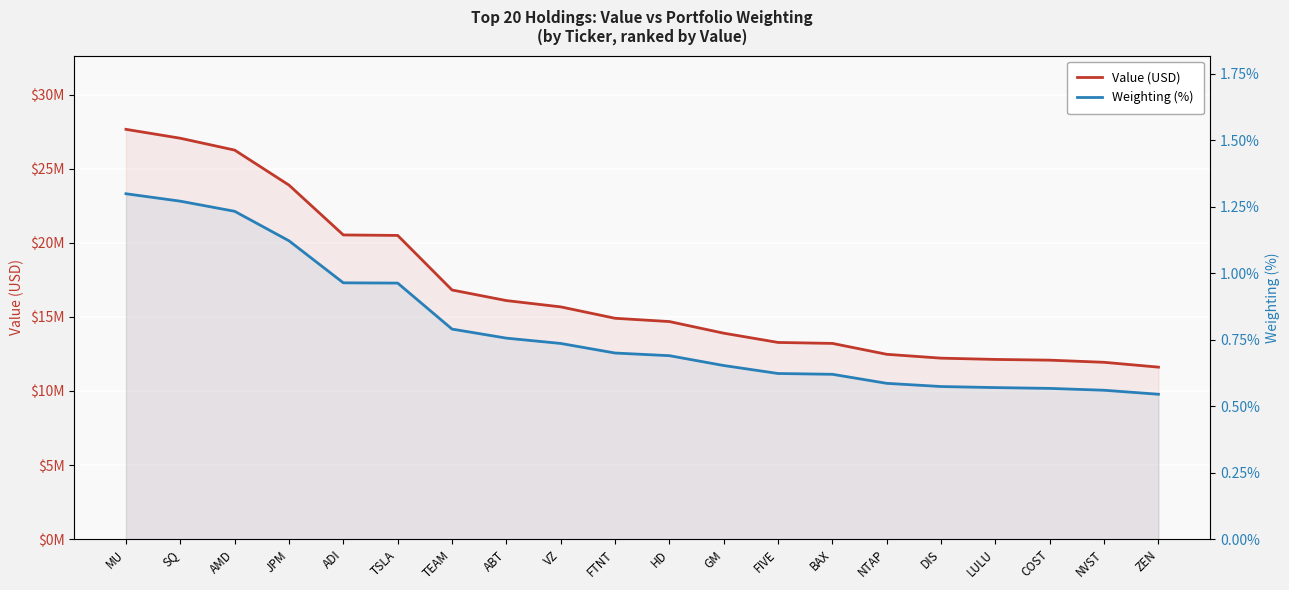

Does the chart display data point markers on the line(s)?

No